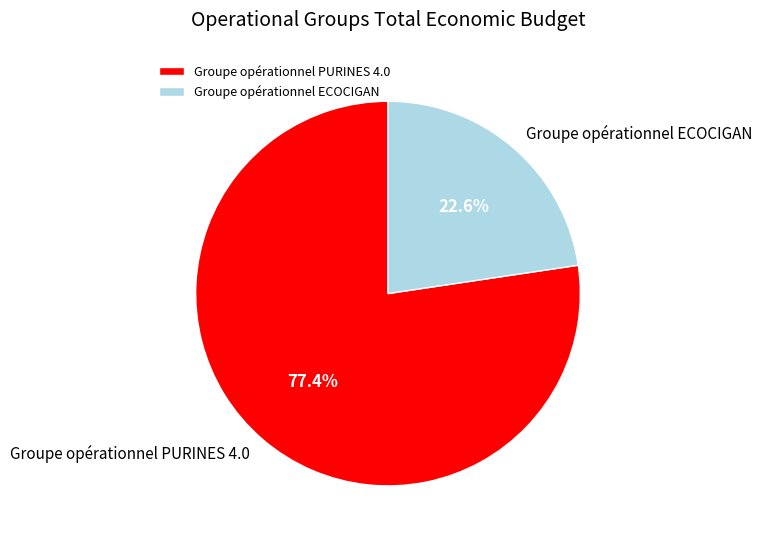

Does Groupe opérationnel PURINES 4.0 account for over 50% of the chart?

Yes